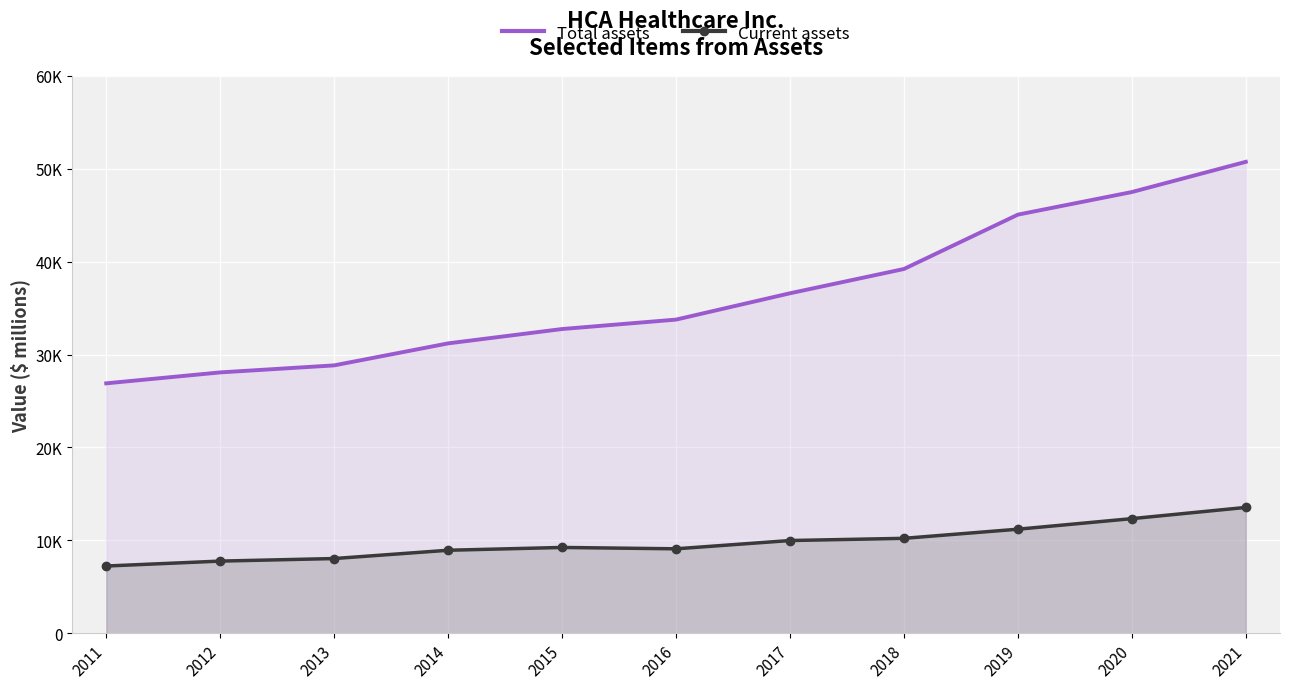

Reading left to right, what are all the values shown in this chart?

Total assets: 26898	28075	28831	31199	32744	33758	36593	39207	45058	47490	50742
Current assets: 7233	7763	8037	8930	9232	9086	9977	10213	11196	12333	13542